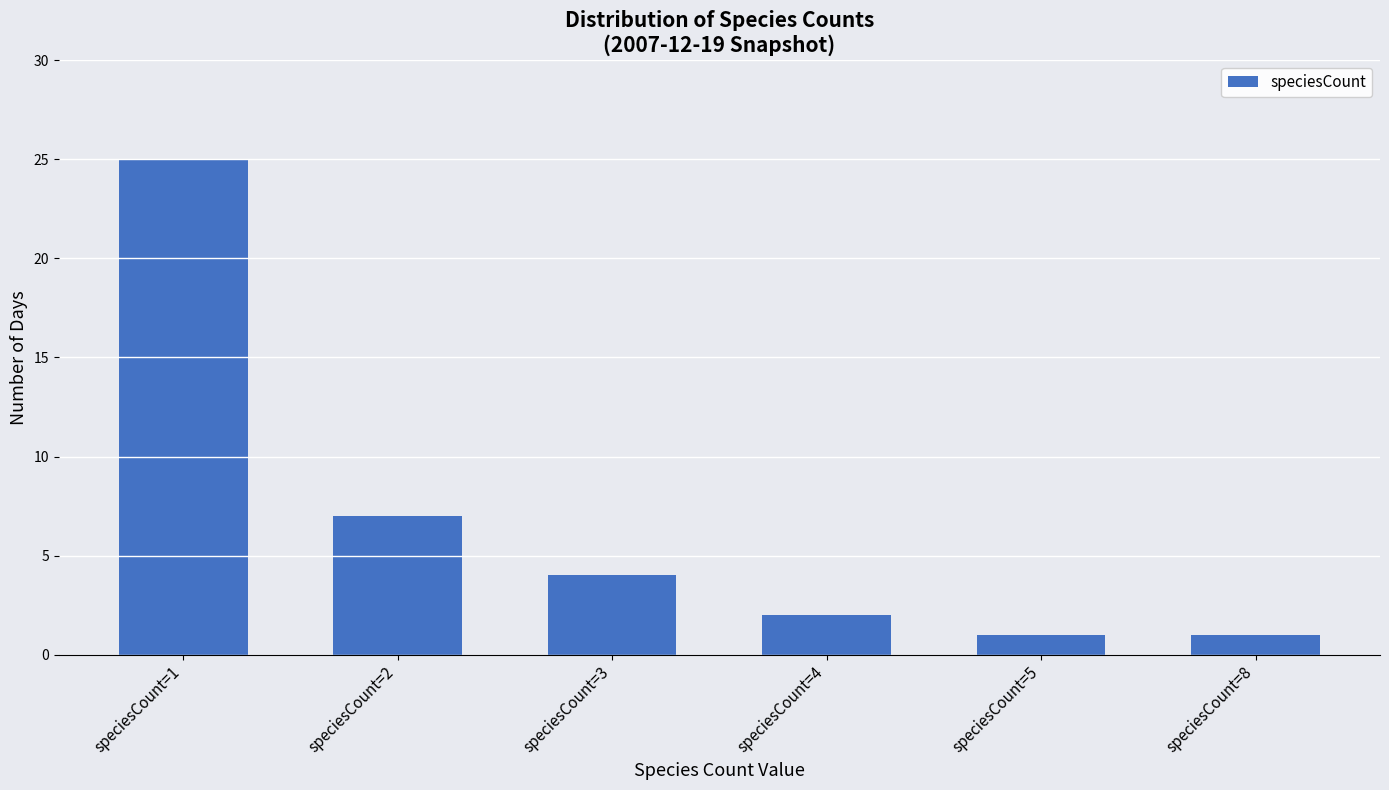

What is the smallest value displayed?

1